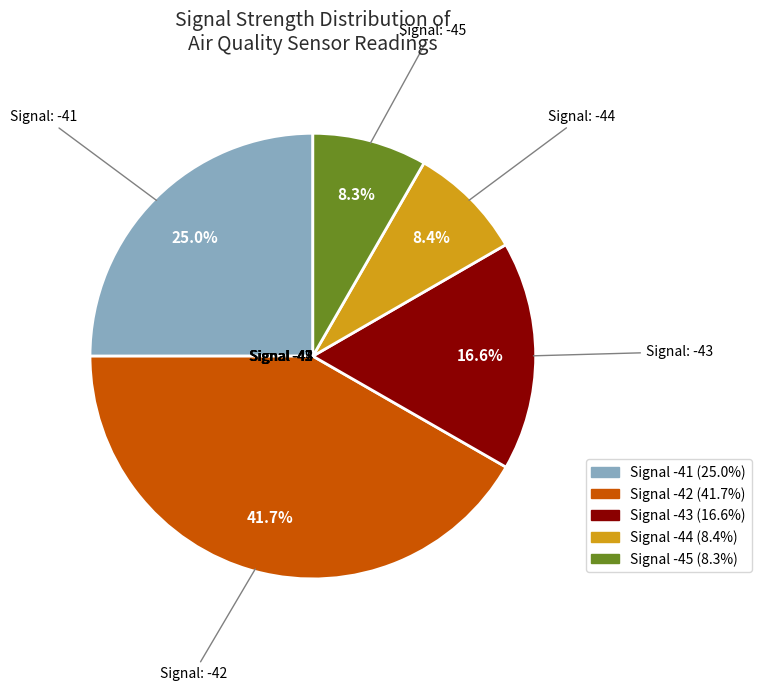

Does -42 represent more than half of the total?

No